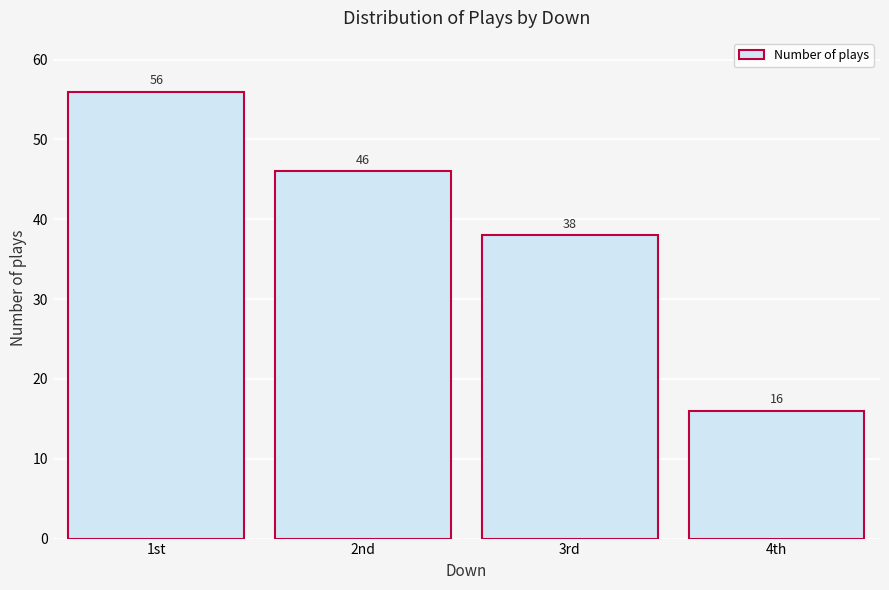

Reading right to left, extract all data points from this chart.

16	38	46	56